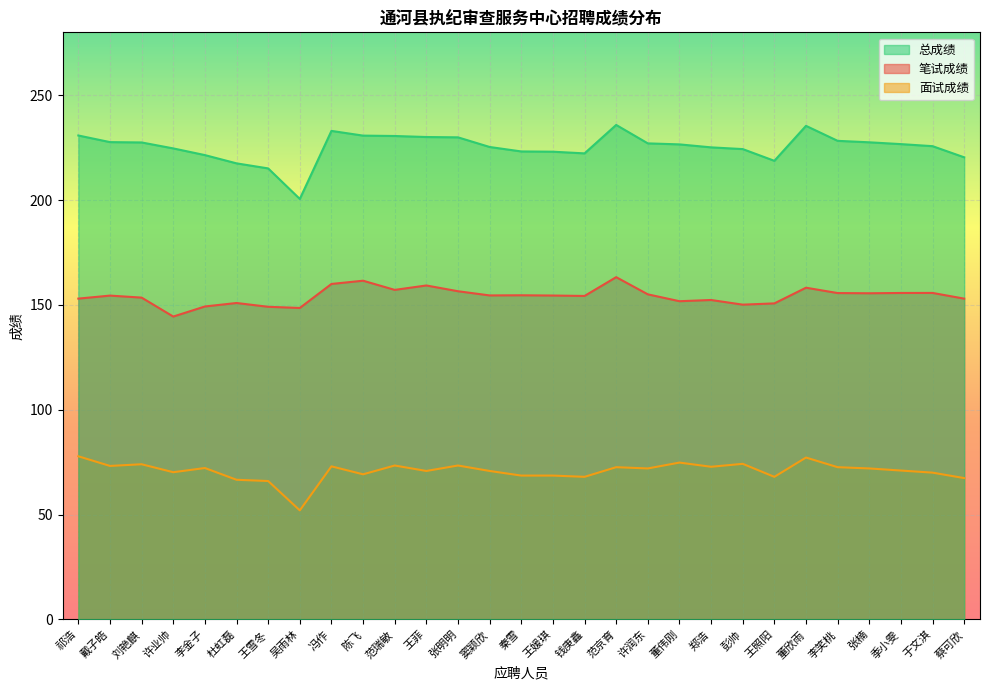

Rank the series by their maximum value, from highest to lowest.

总成绩, 笔试成绩, 面试成绩